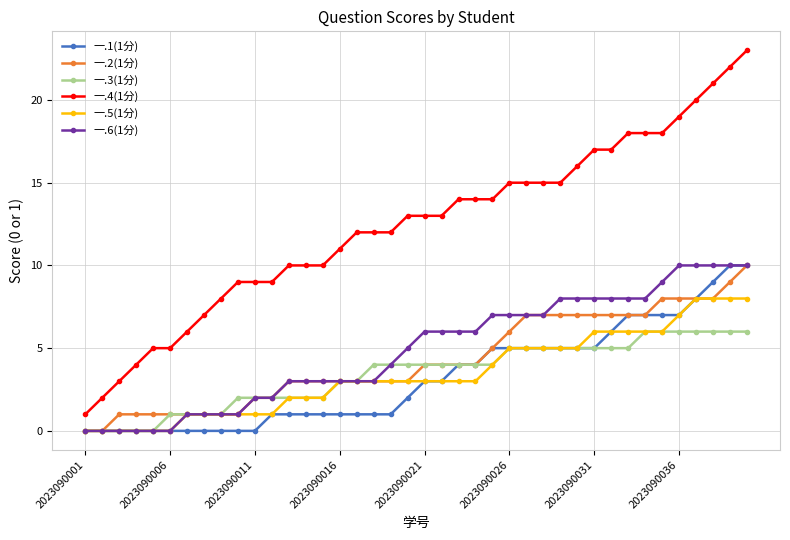

What is the sum of all 一.3(1分) values?

136